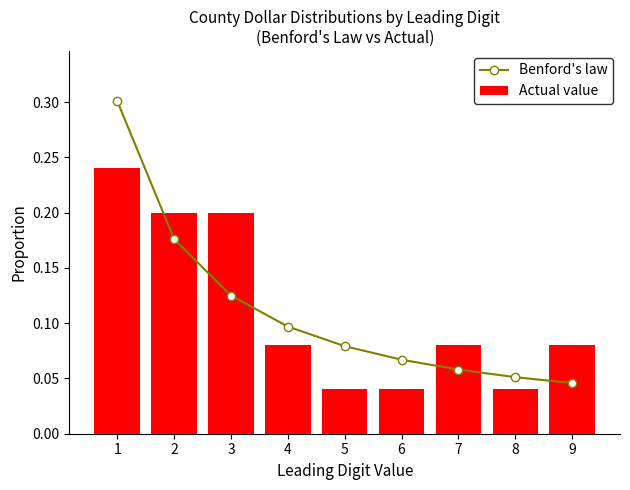

What is the total value across all series at 2?

0.4